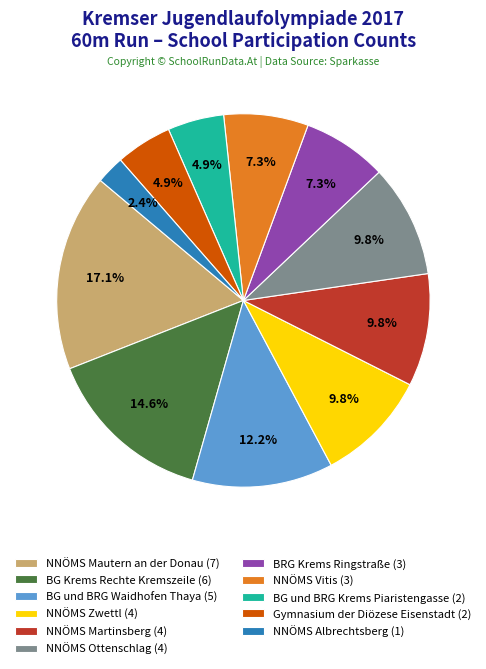

Which slice is the smallest?

NNÖMS Albrechtsberg